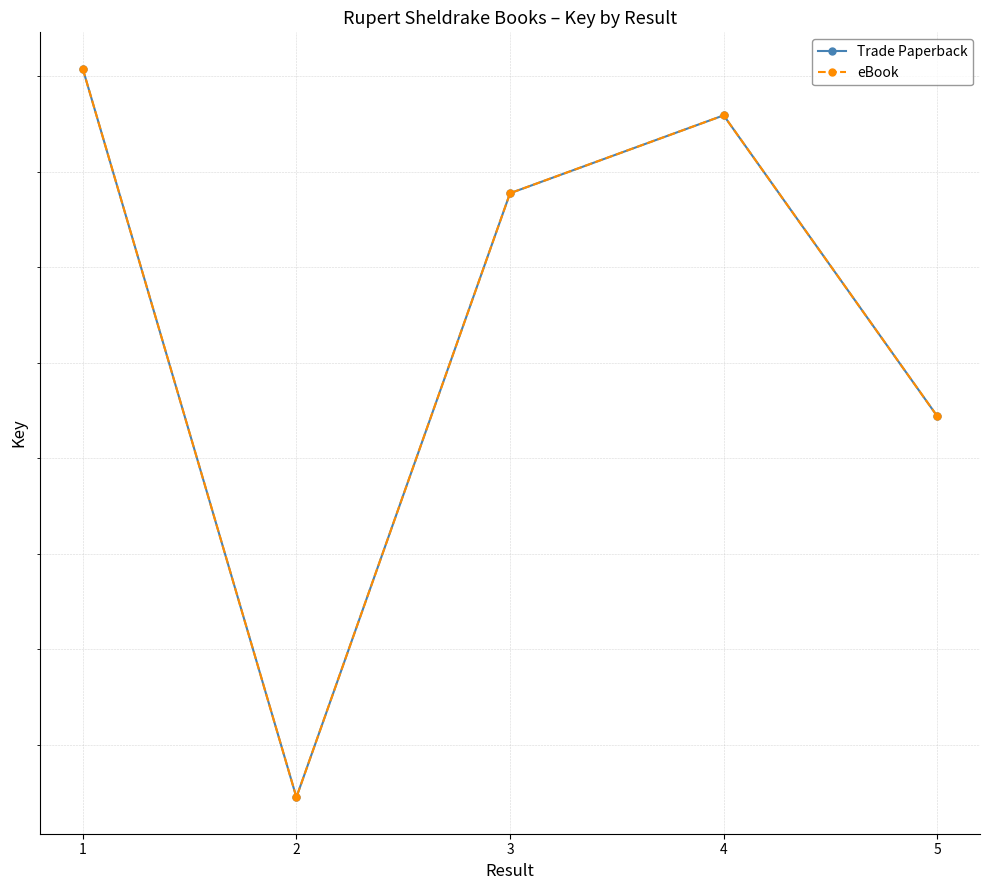

Does the chart display data point markers on the line(s)?

Yes